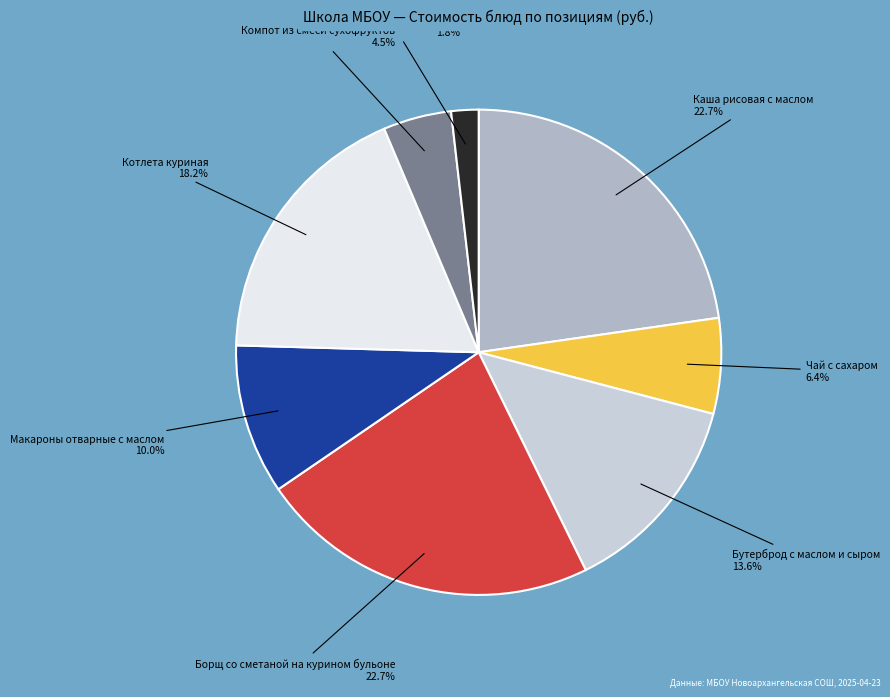

How many slices are in this pie chart?

8